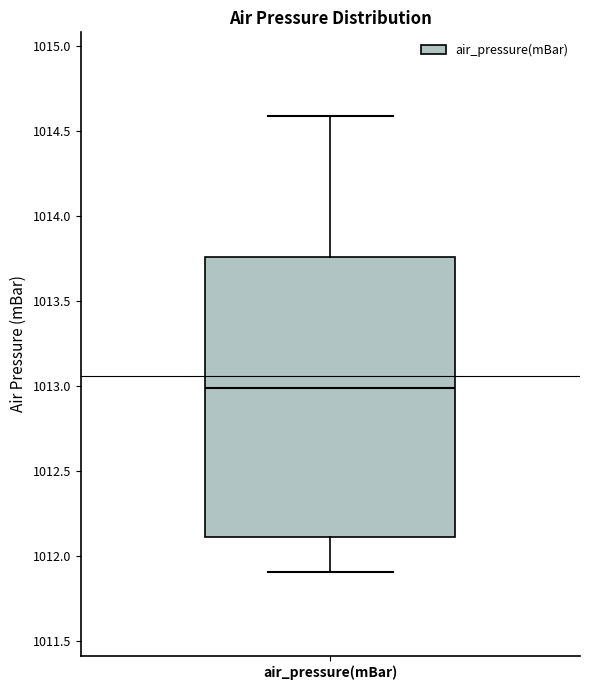

Transcribe this box plot: give where the median line is, the range the box spans, and where the two whiskers end, as read against the y-axis. The values are not printed on the chart, so give them approximately, as read against the axis.

median 1013.00, box 1012.10 to 1013.75, whiskers 1011.90 to 1014.60